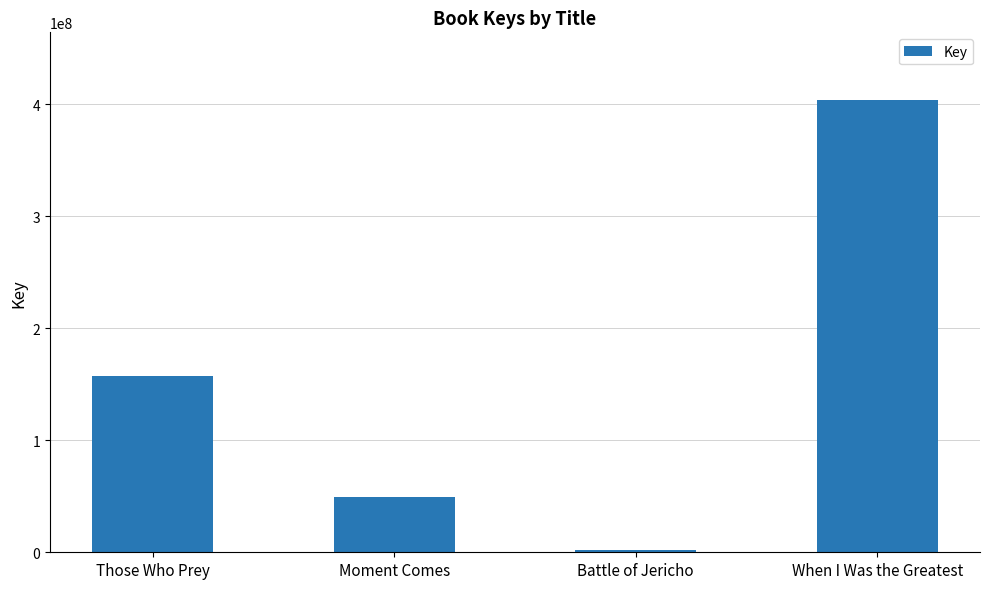

What is the change in value from Those Who Prey to Battle of Jericho?

-155767842